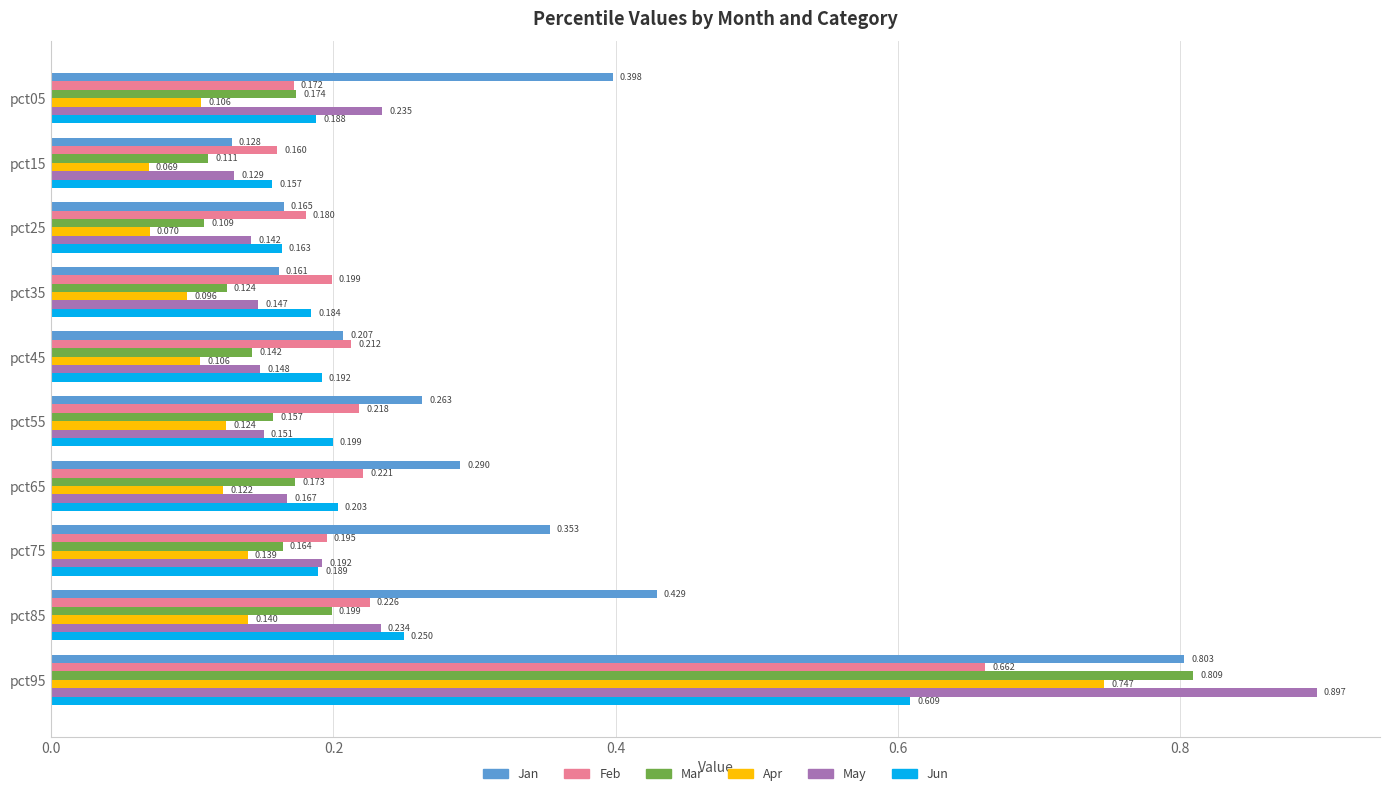

Which series changed the most between pct55 and pct75?

Jan